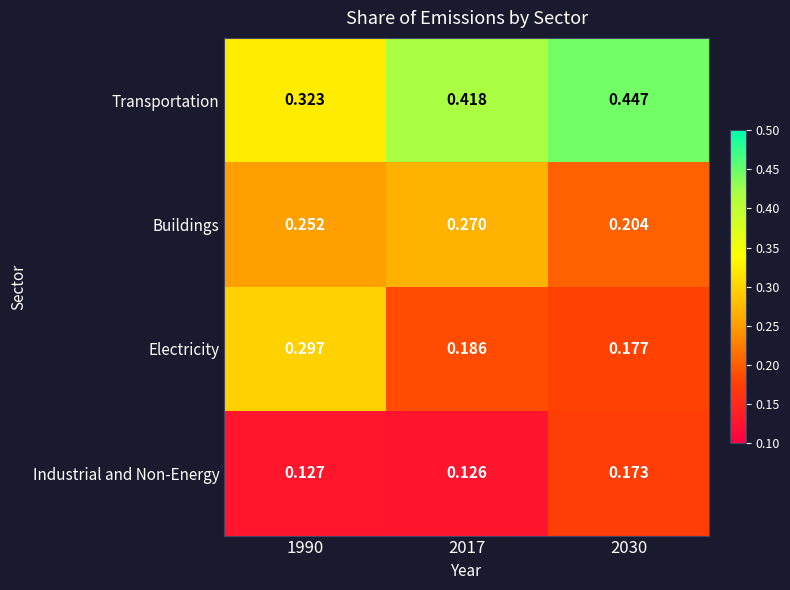

Rank the series by their maximum value, from lowest to highest.

Industrial and Non-Energy, Buildings, Electricity, Transportation